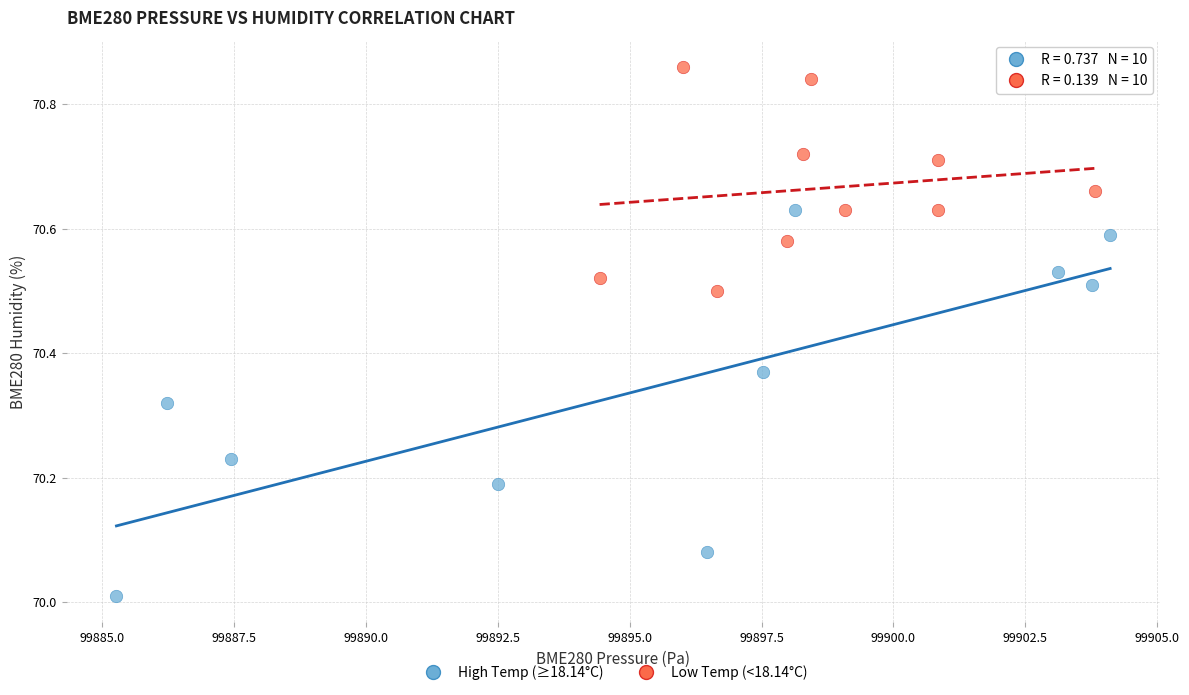

What are all the series names shown in the legend?

High Temp (≥18.14°C), Low Temp (<18.14°C)